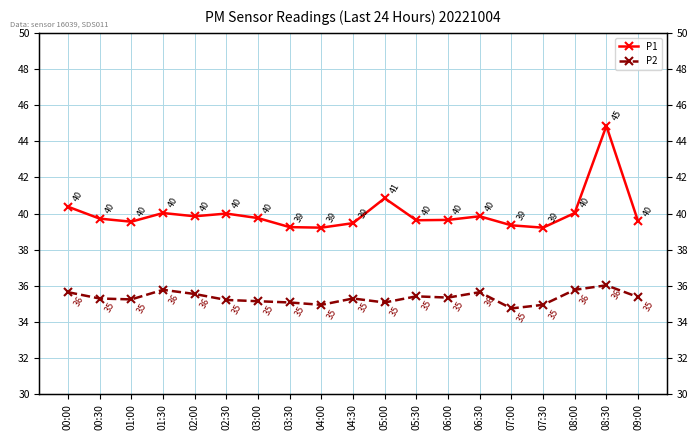

What is the smallest value displayed?

34.8